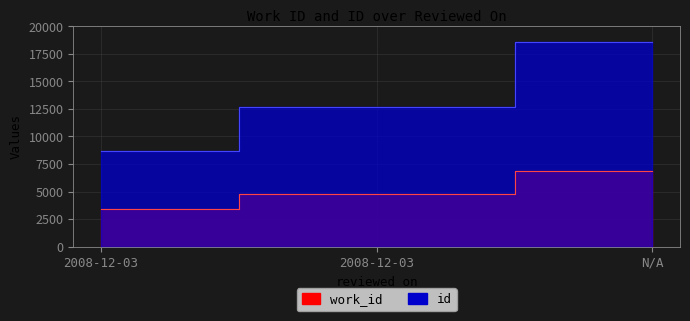

Rank the series by their average value, from lowest to highest.

work_id, id